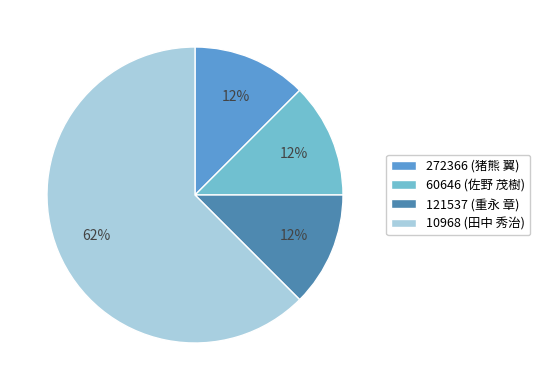

The 121537 (重永 章) slice represents 27% of the pie. True or false?

False